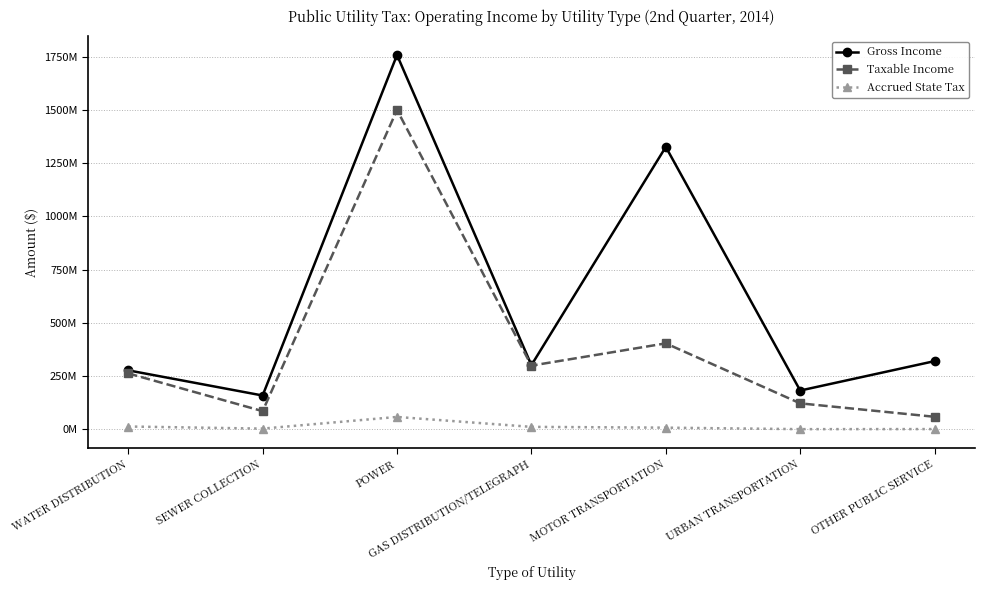

What are all the series names shown in the legend?

Gross Income, Taxable Income, Accrued State Tax